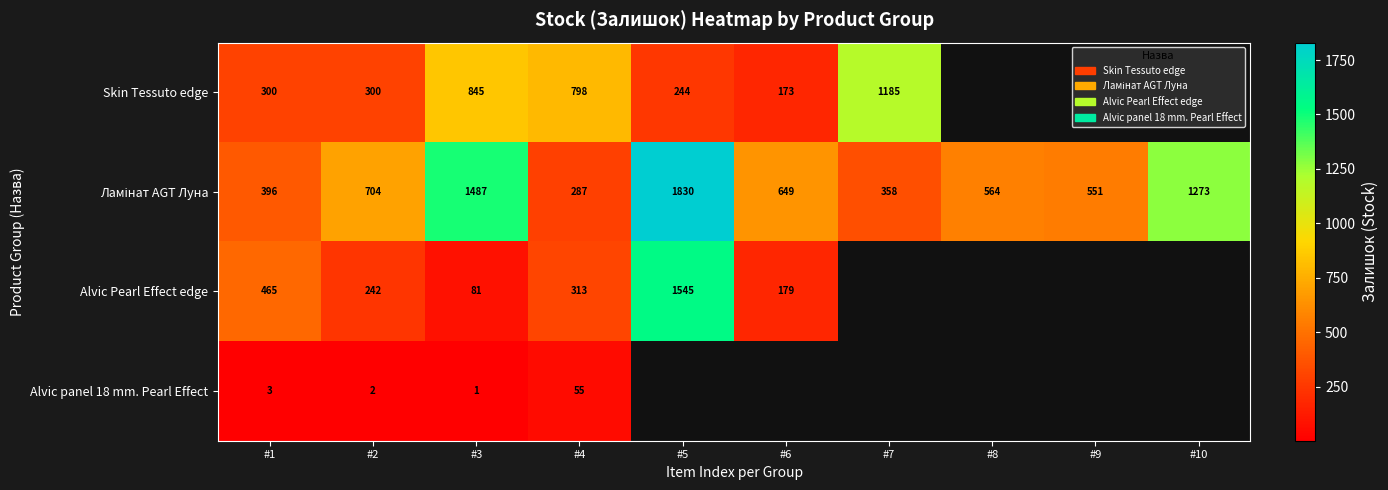

Which has a higher value, #3 or #1?

#3